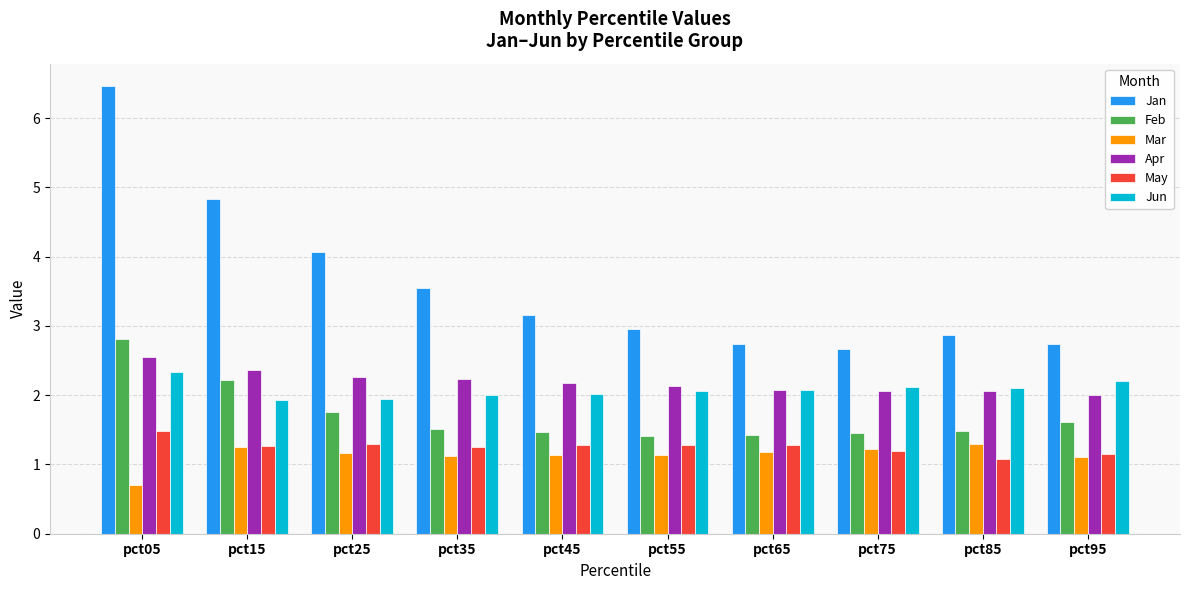

At how many categories does at least one series exceed 3?

5